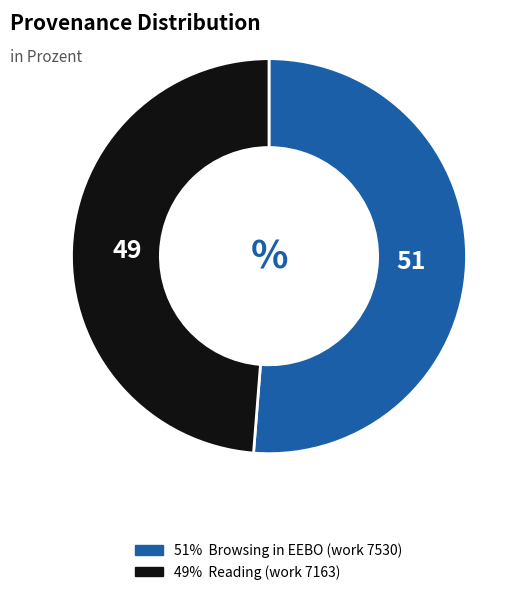

Count the number of slices in the pie.

2